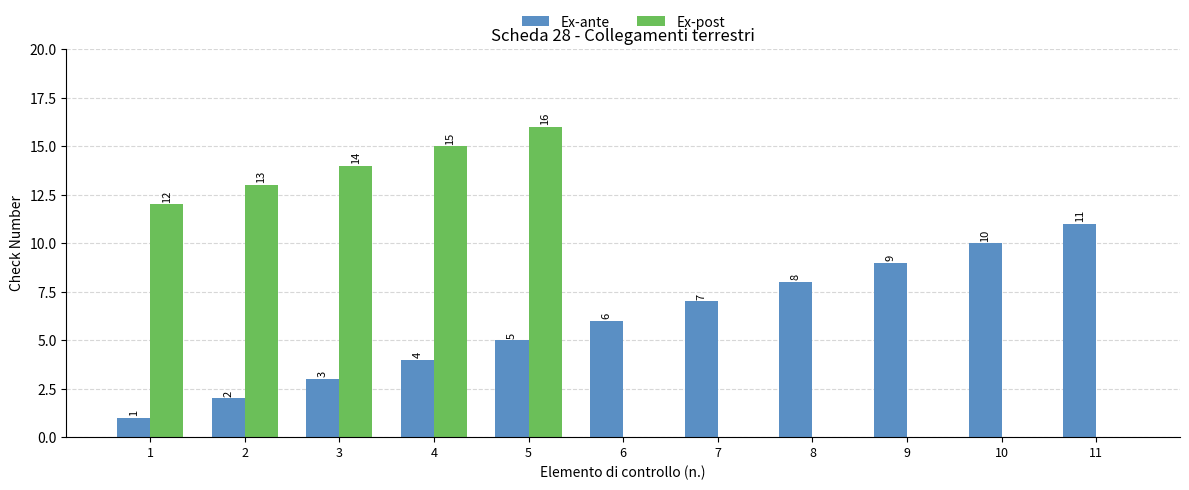

How many values in the Ex-post series exceed 0?

5